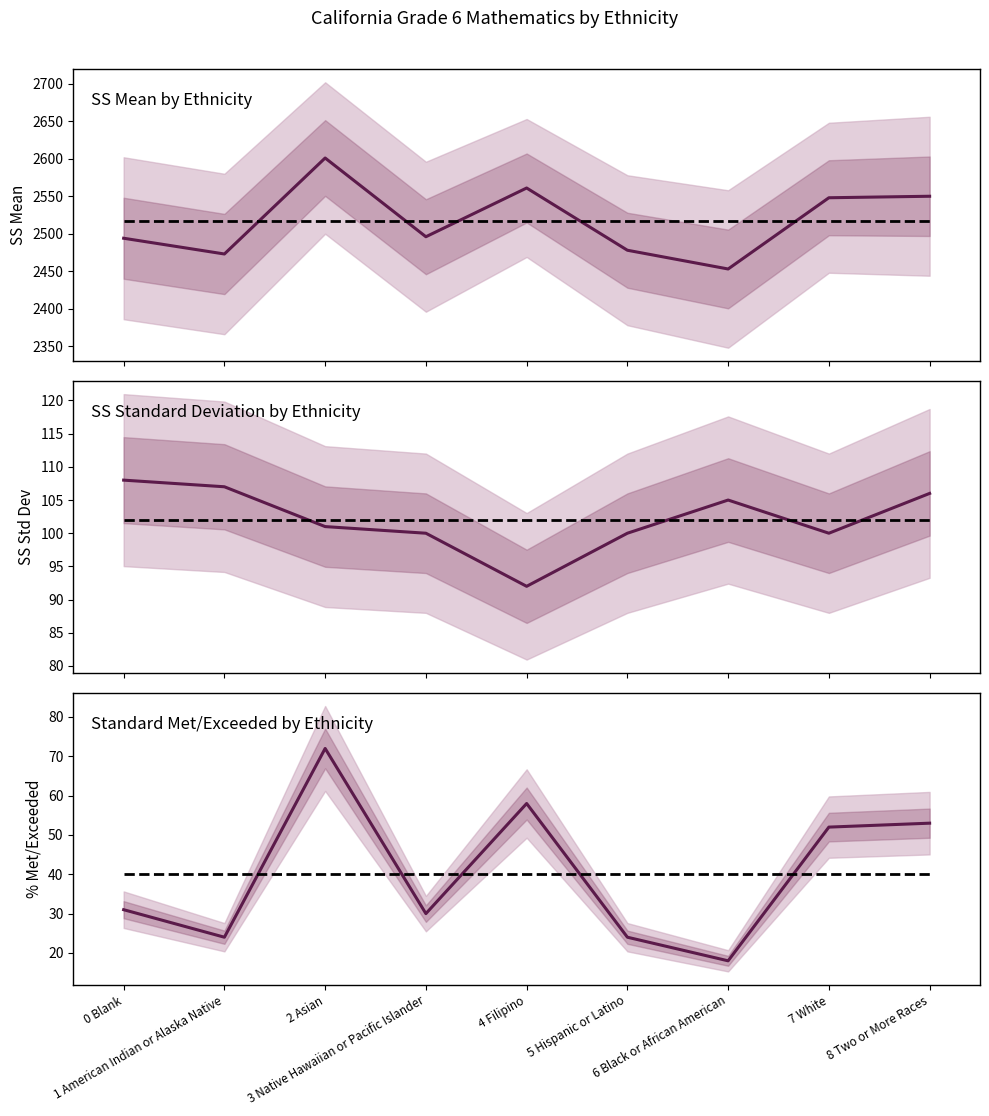

True or false: SS Mean and StandardMet/Exceeded intersect in this chart.

False